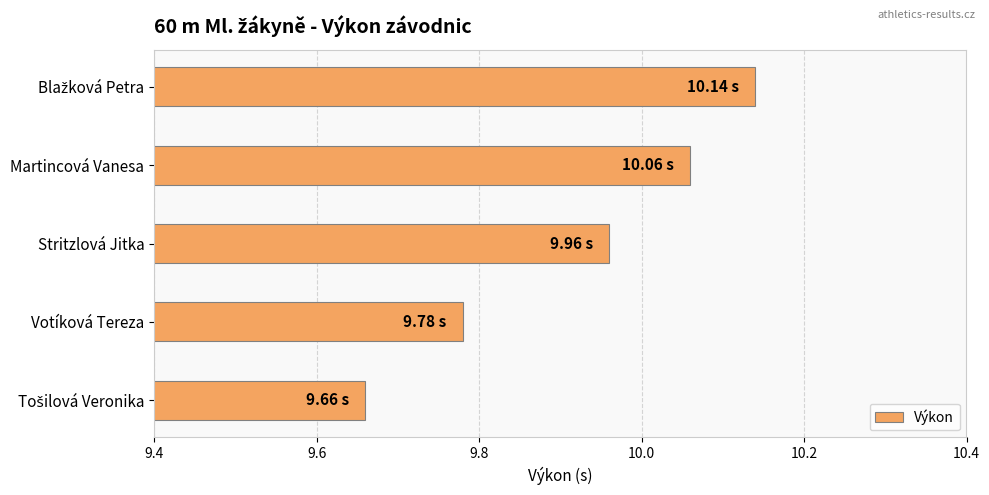

What is the difference between the maximum and minimum values?

0.5